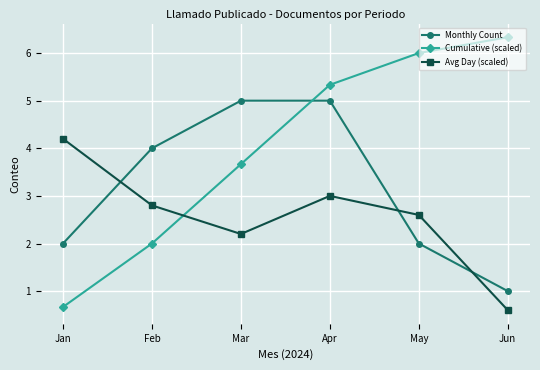

Is the value of Monthly Count at Jun greater than the value of Avg Day (scaled) at May?

No